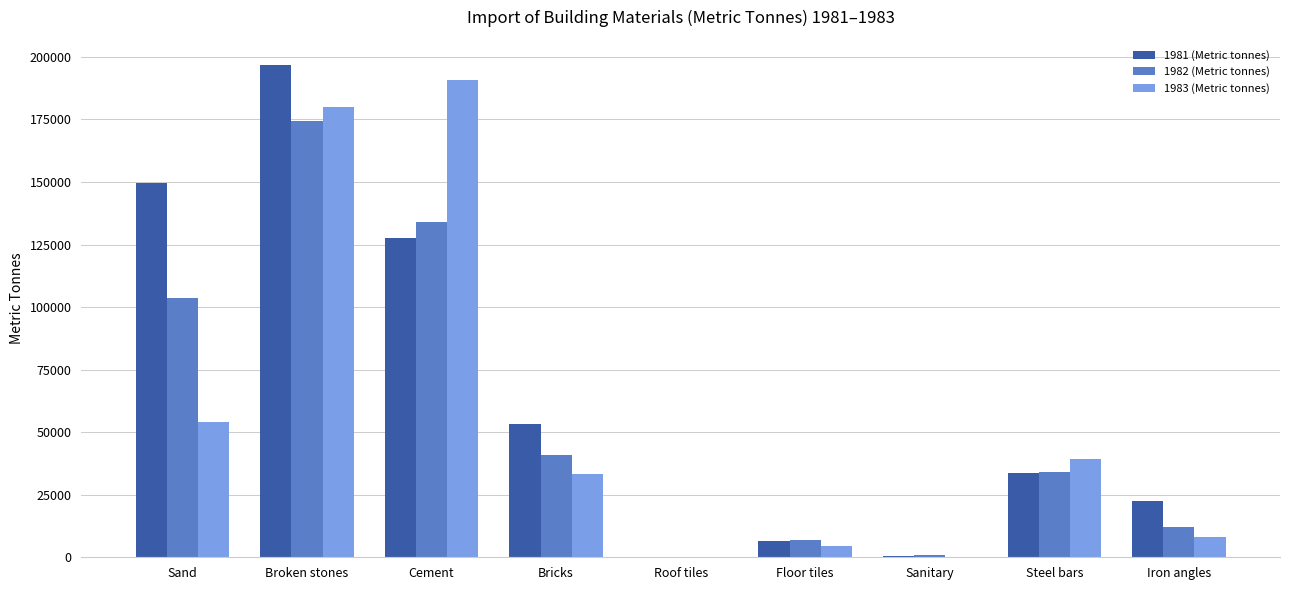

What is the maximum value for 1982 (Metric tonnes)?

174278